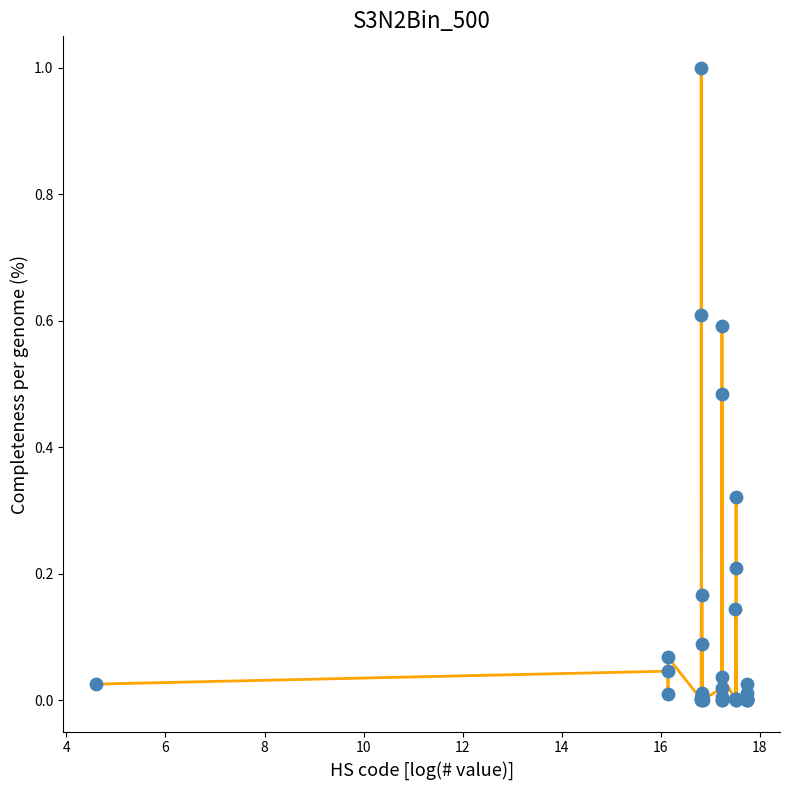

What is the maximum value shown in the chart?

1.0